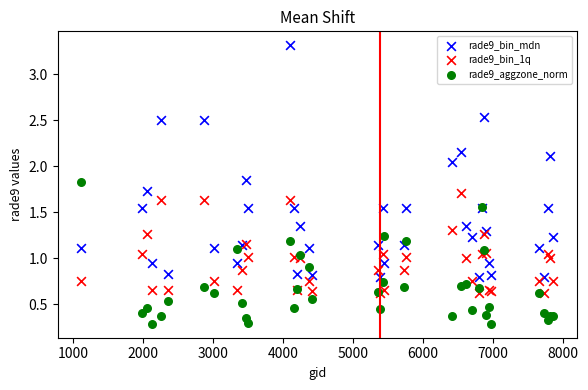

What are all the series names shown in the legend?

rade9_bin_mdn, rade9_bin_1q, rade9_aggzone_norm